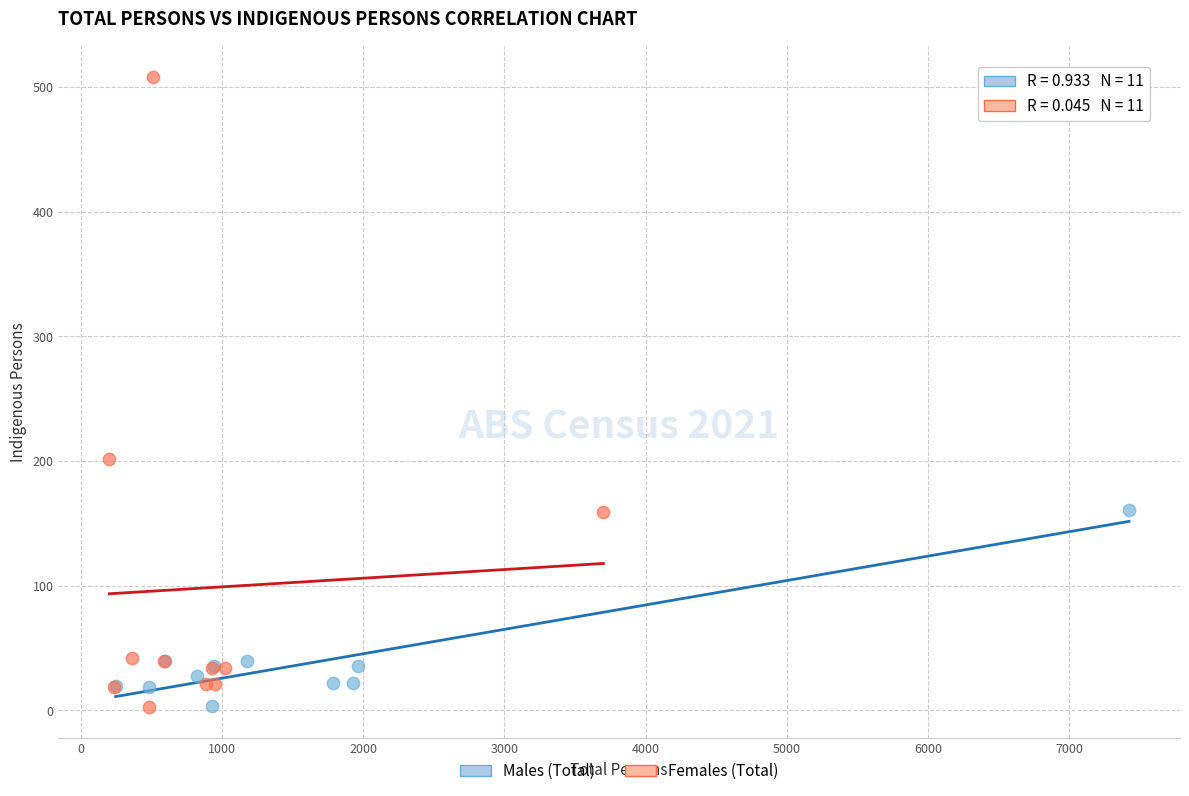

Which series has the largest Y range (max minus min)?

Females (Total)